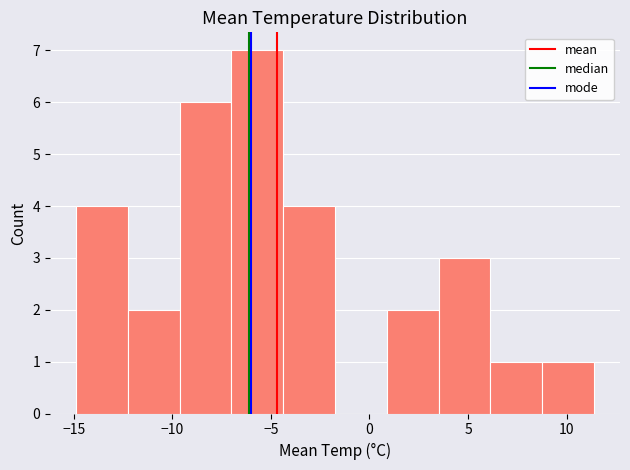

Which range on the x-axis has the tallest bar?

-7.0 to -4.5